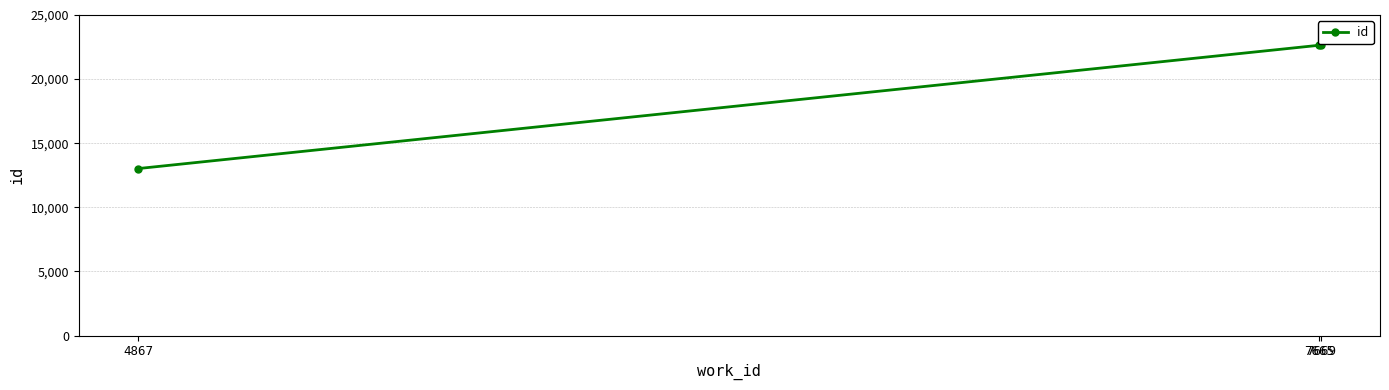

What is the value of the 1st point from the left?

13020